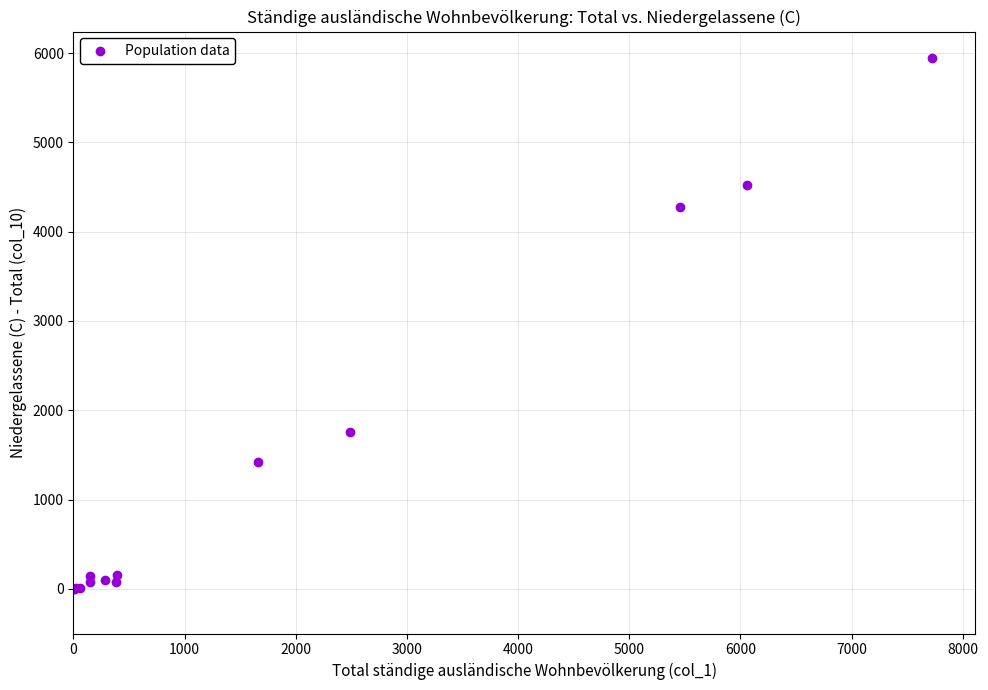

What Y value in the scatter plot is closest to 2972?

1752